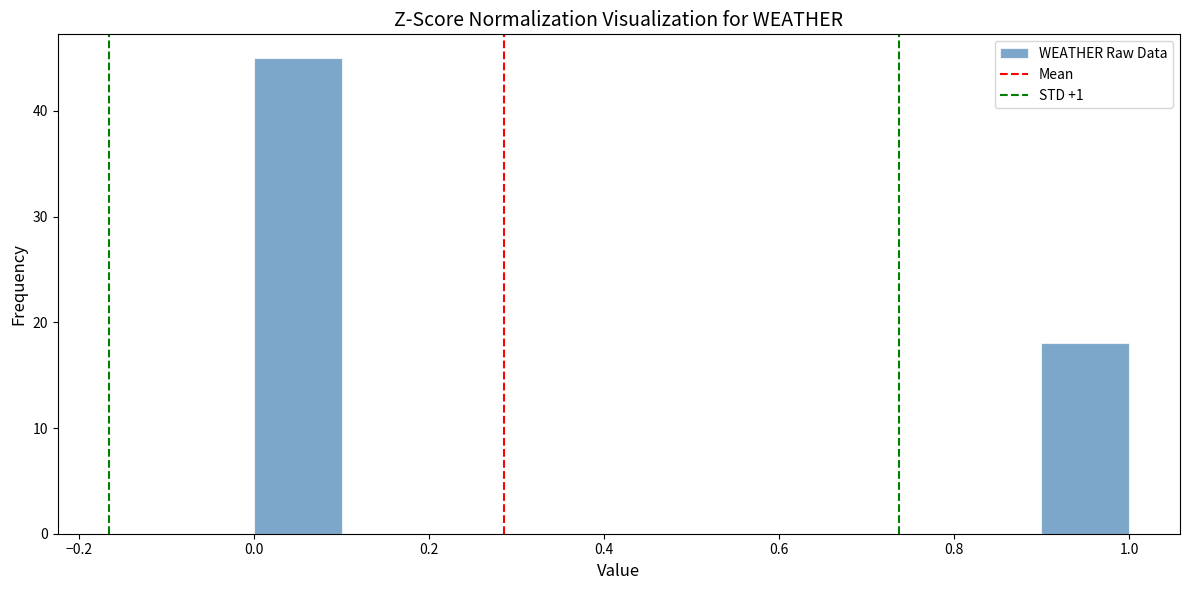

What is the height of the bar covering 0.0 to 0.1 on the x-axis? The values are not printed on the chart, so give them approximately, as read against the axis.

45